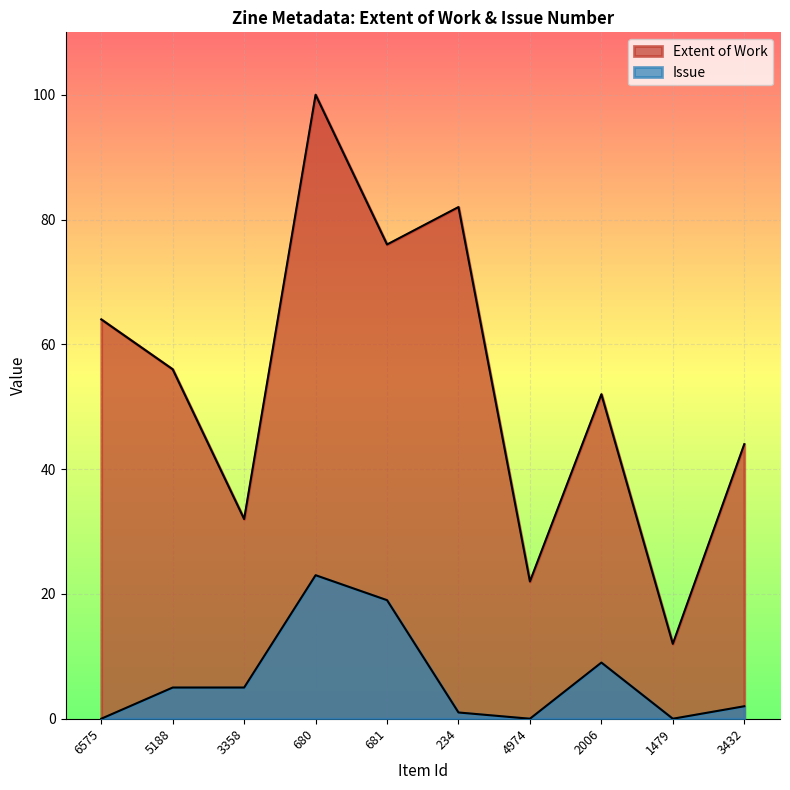

What is the spread (max minus min) of values at 6575?

64